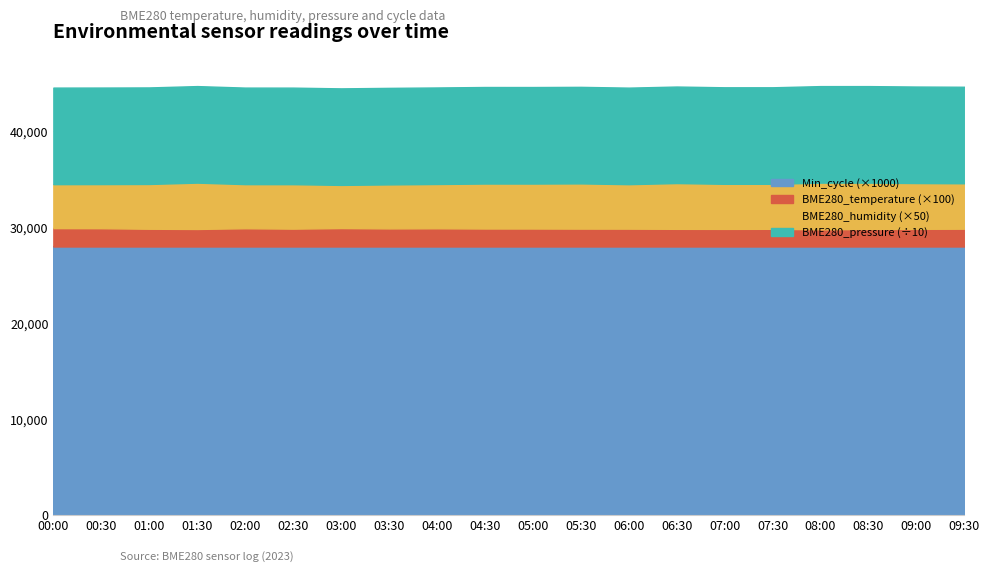

The BME280_pressure_pa series shows 144947.2 at 05:30. True or false?

False